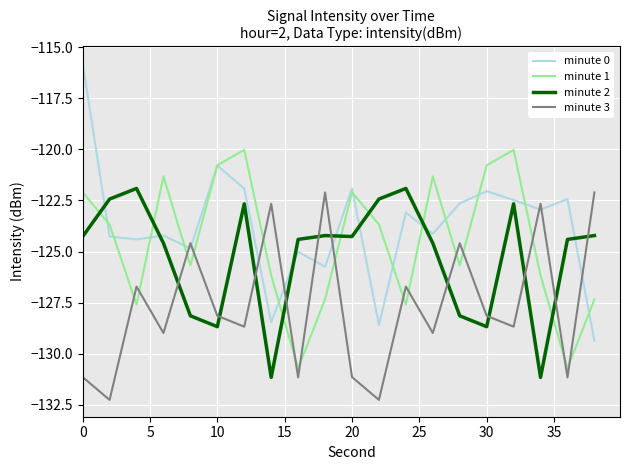

In minute 2, how many points are higher than both neighbors (excluding endpoints)?

5